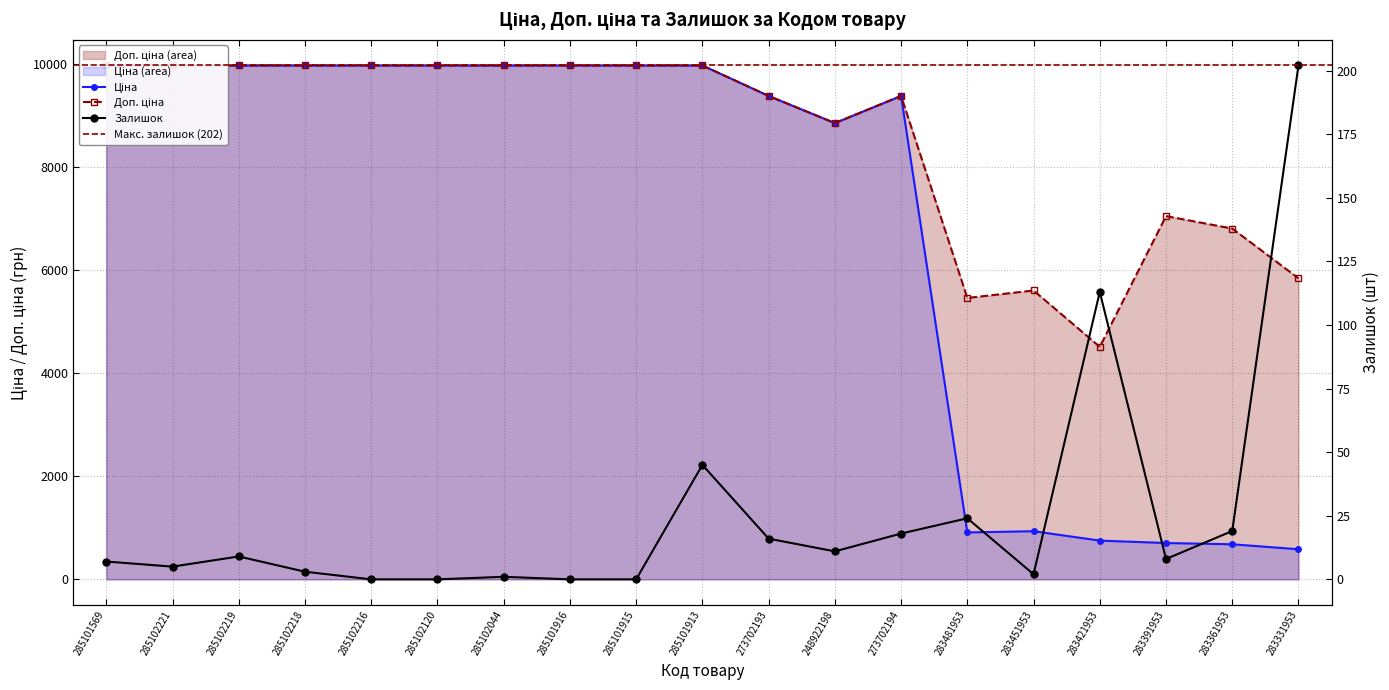

What is the difference between the second highest and minimum values in the Ціна series?

9390.6